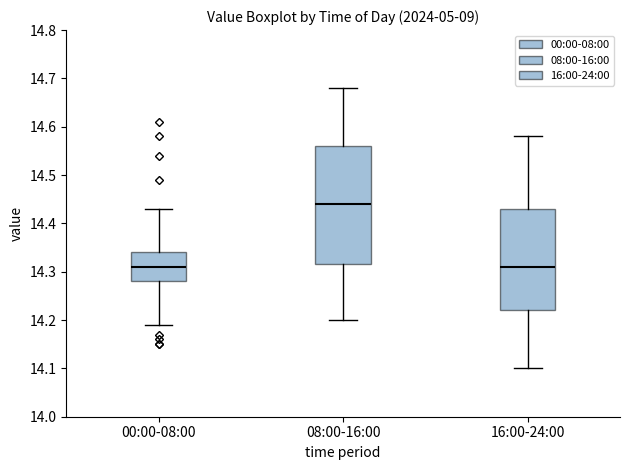

Reading left to right, transcribe this box plot: for each box, give where its median line is, the range the box spans, and where its two whiskers end, as read against the y-axis. The values are not printed on the chart, so give them approximately, as read against the axis.

00:00-08:00: median 14.31, box 14.28 to 14.34, whiskers 14.19 to 14.43
08:00-16:00: median 14.44, box 14.32 to 14.56, whiskers 14.20 to 14.68
16:00-24:00: median 14.31, box 14.22 to 14.43, whiskers 14.10 to 14.58